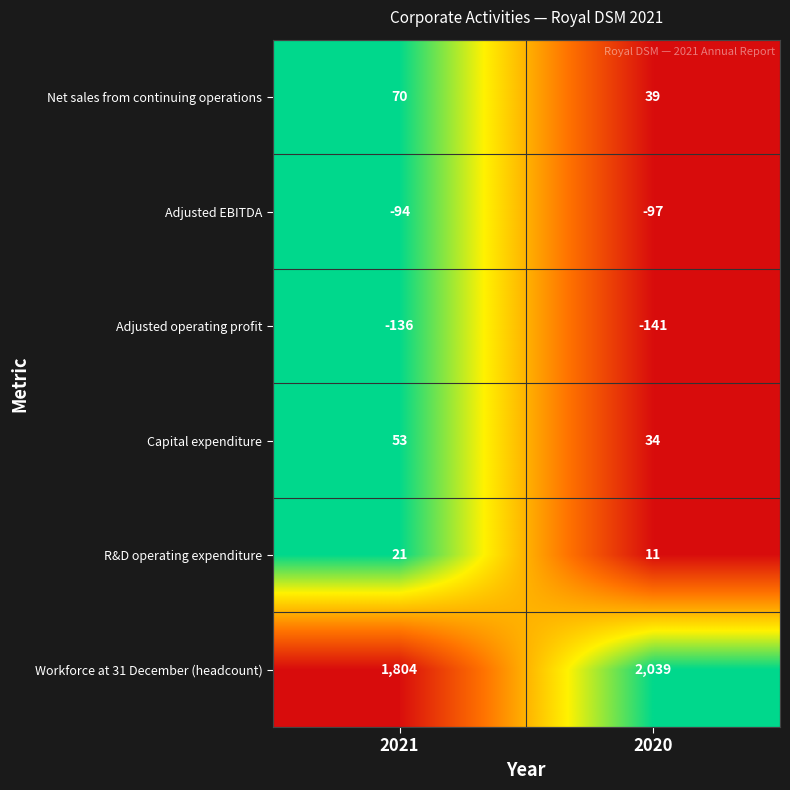

What is the difference between the Workforce at 31 December (headcount) values at 2021 and 2020?

235